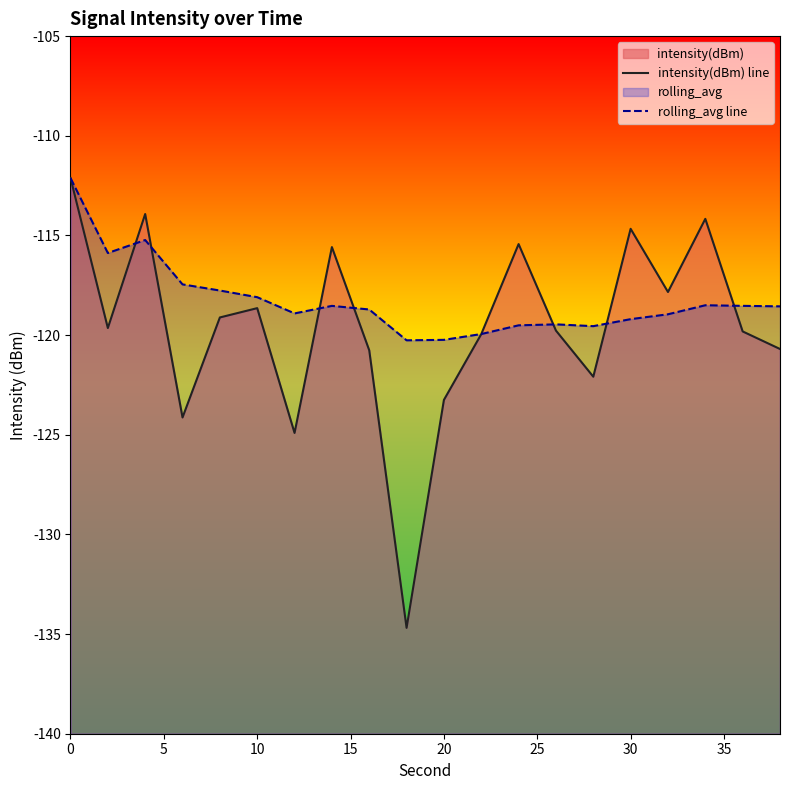

True or false: rolling_avg line has a value of -185.0 at 19.

False